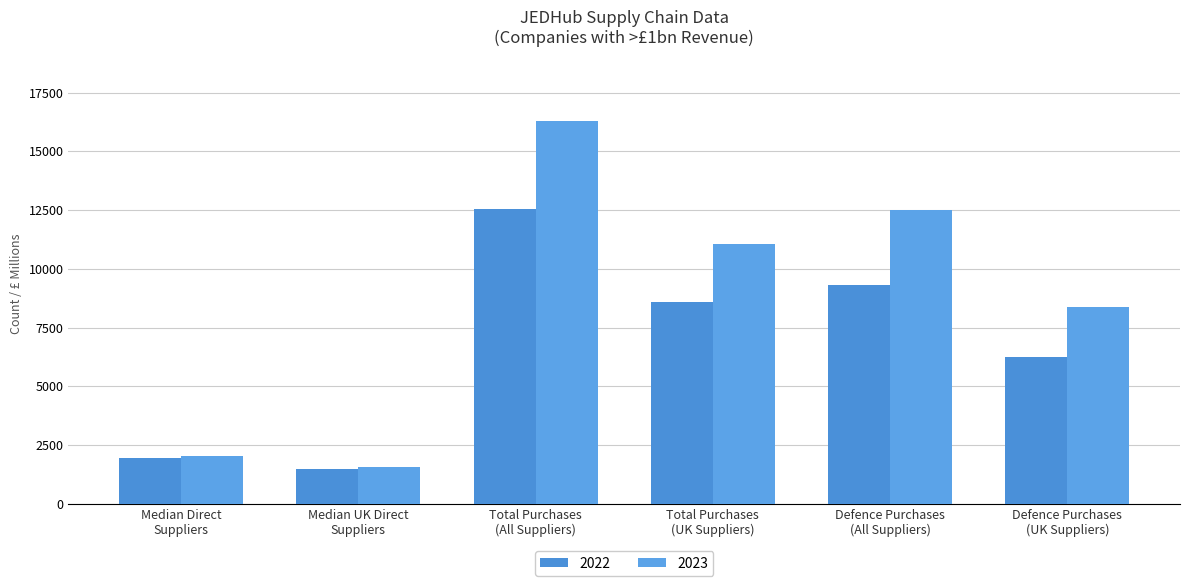

Between Defence Purchases
(All Suppliers) and Total Purchases
(All Suppliers), which is larger?

Total Purchases
(All Suppliers)